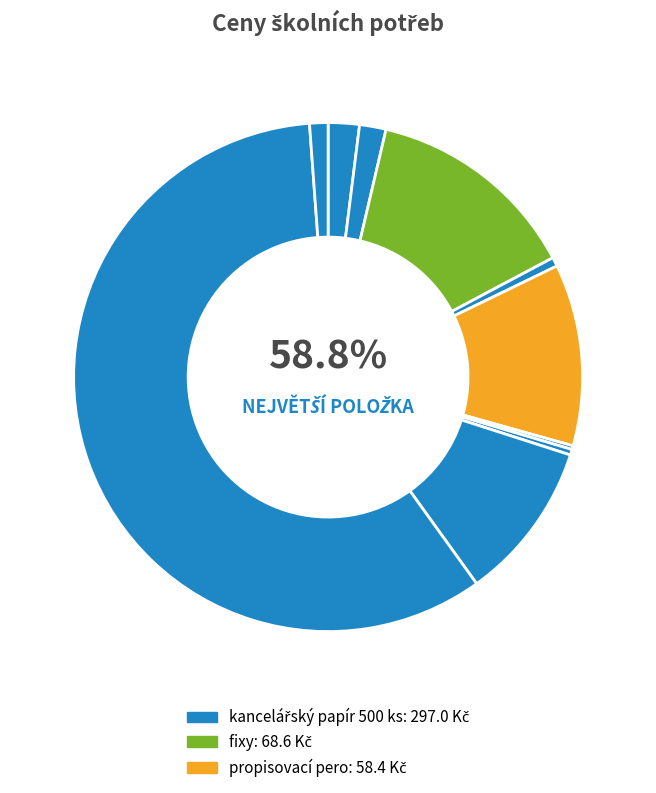

Do kelímek malý and fixy together represent more than half of the pie?

No